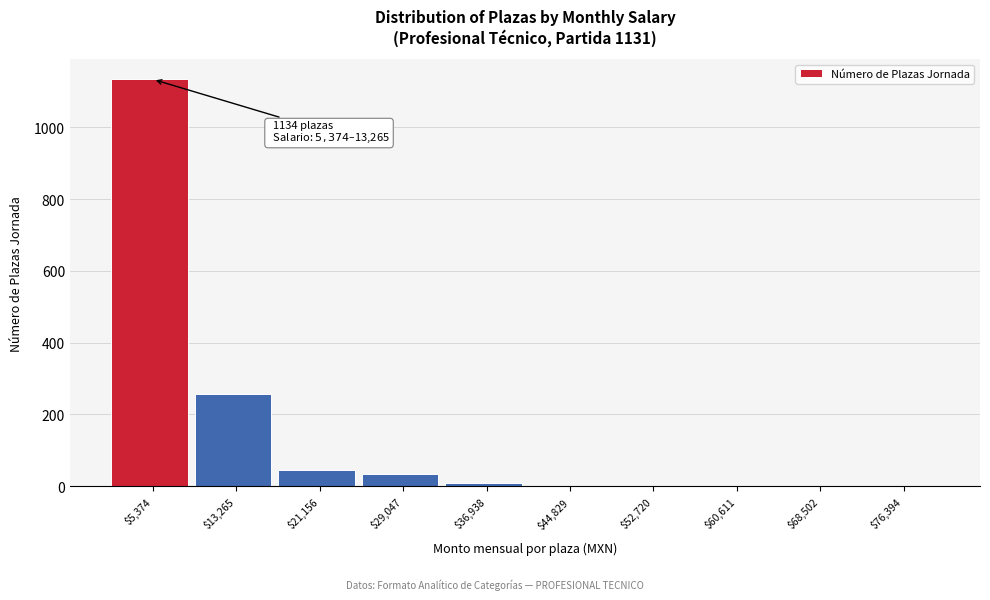

At which label is the value closest to 567?

$13,265